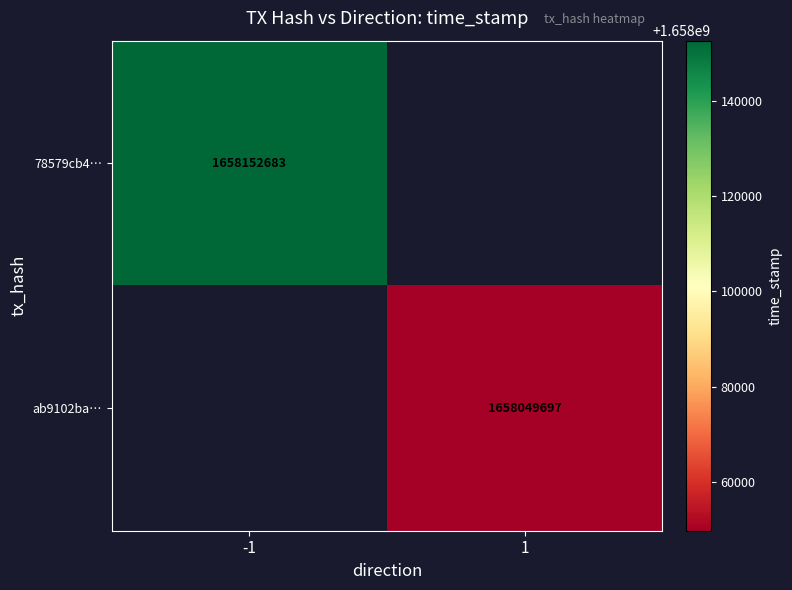

How many categories are shown in the chart?

2